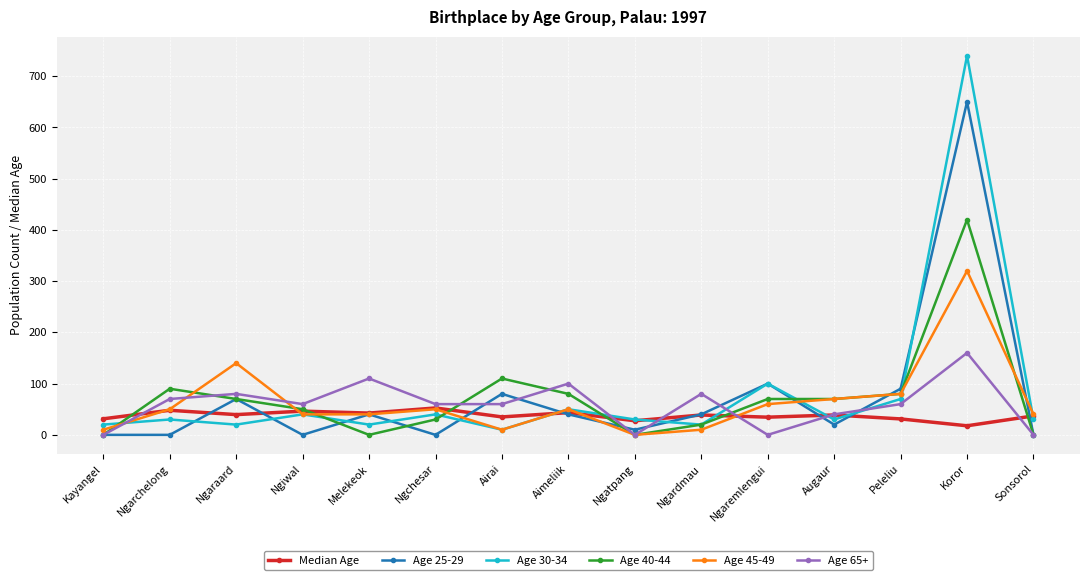

Is it true that Age 65+ equals 0.0 at Ngaremlengui?

True